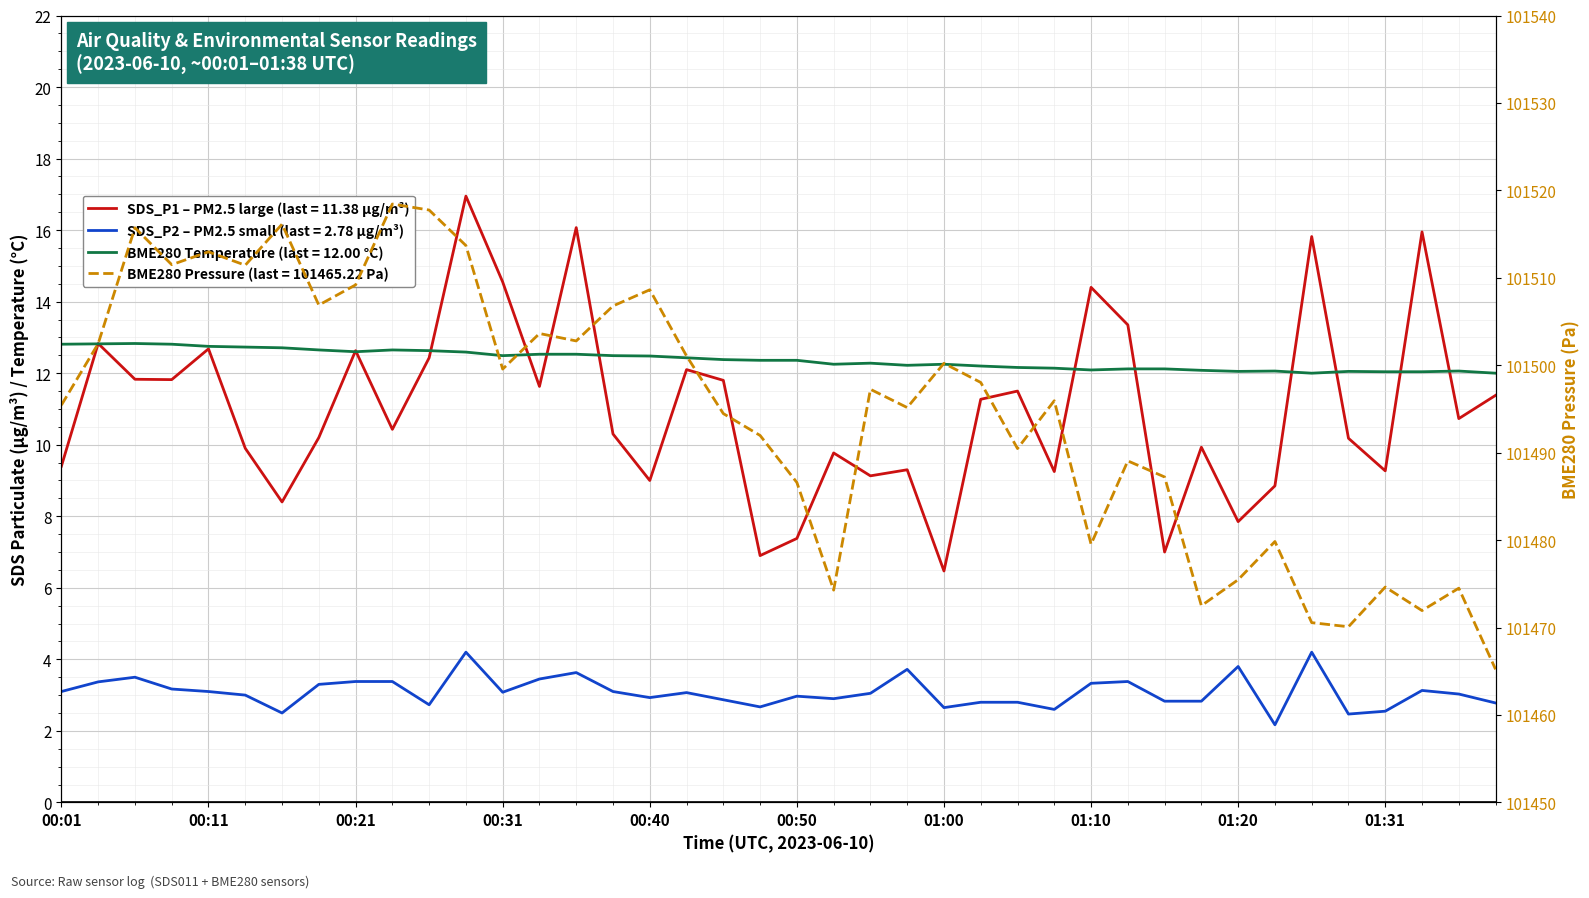

What is the lowest value of the BME280_temperature series?

12.0